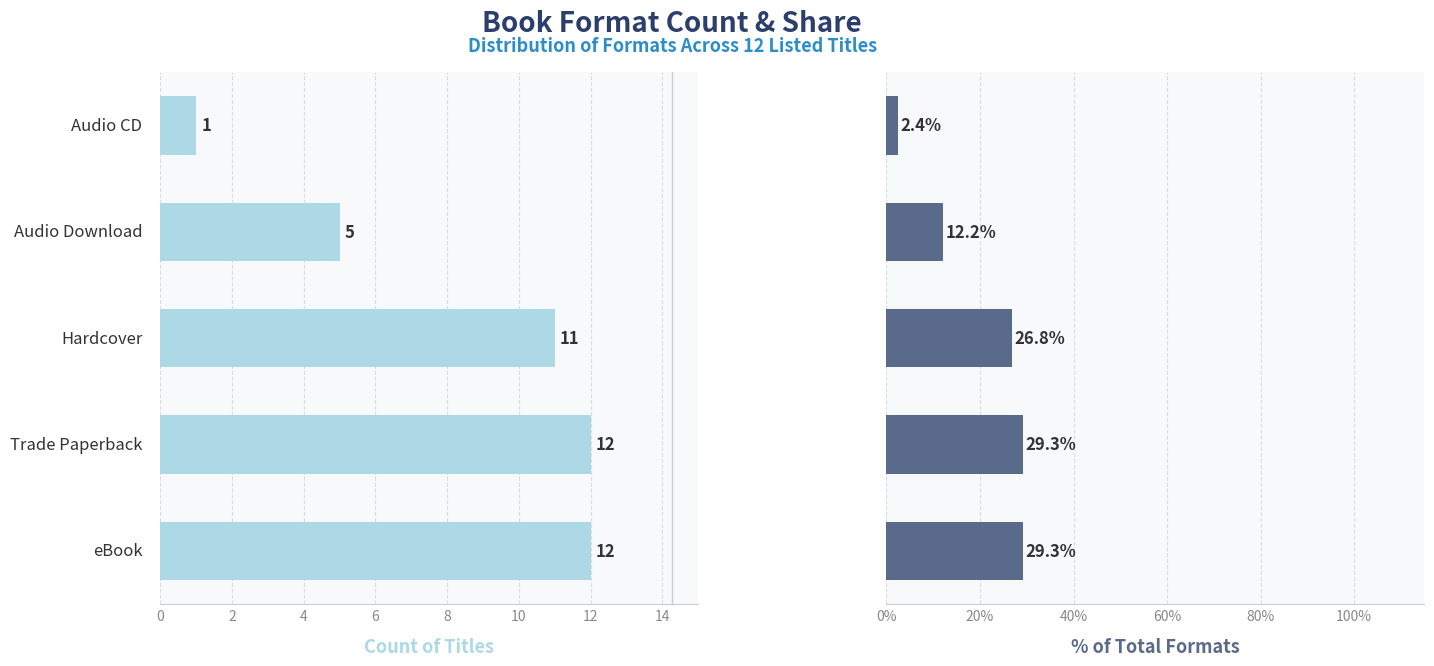

Rank the series at 8 from lowest to highest value.

Count of Titles, % of Total